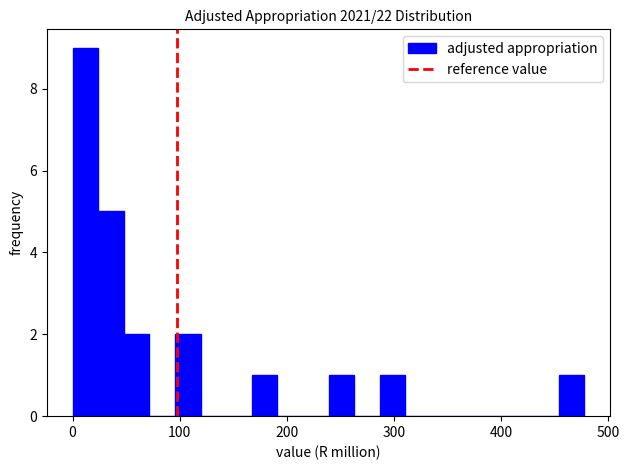

Read against the x-axis, roughly where is the centre of the tallest bar?

10